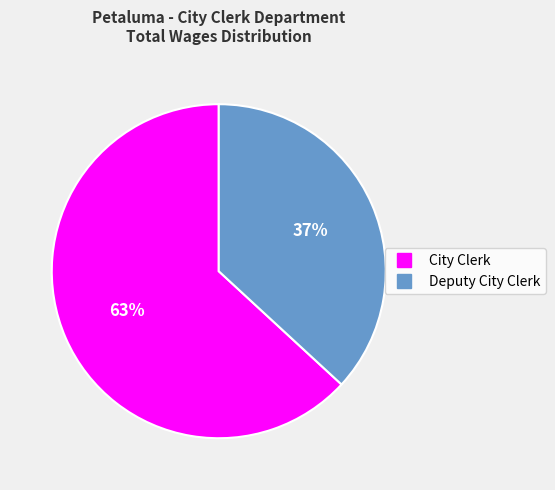

What is the smallest slice in the pie chart?

Deputy City Clerk